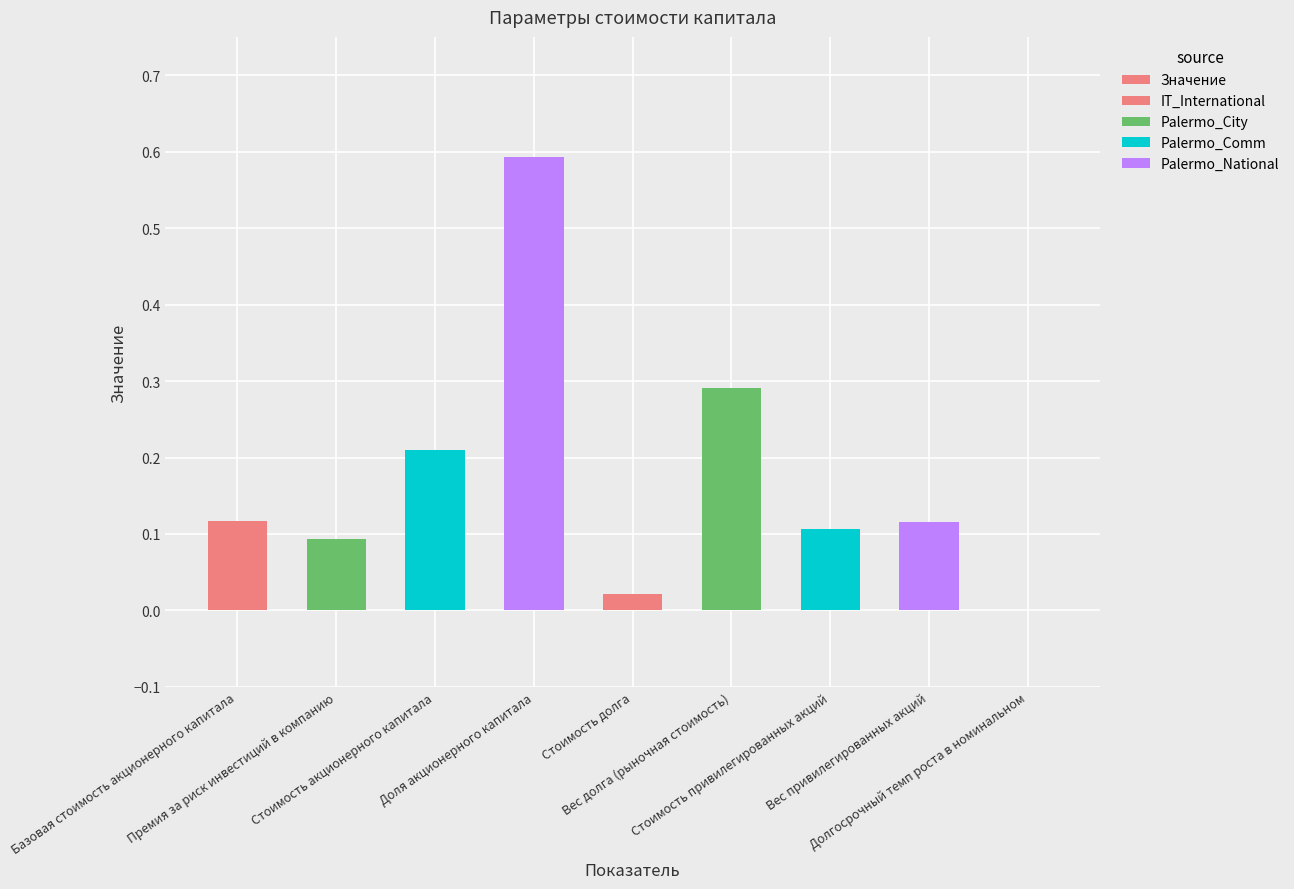

What is the label of the 6th bar from the left?

Вес долга (рыночная стоимость)